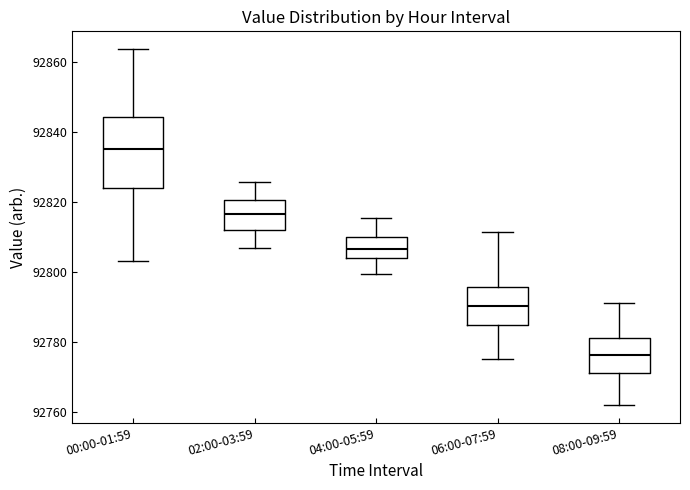

Which box's median line is the lowest?

08:00-09:59